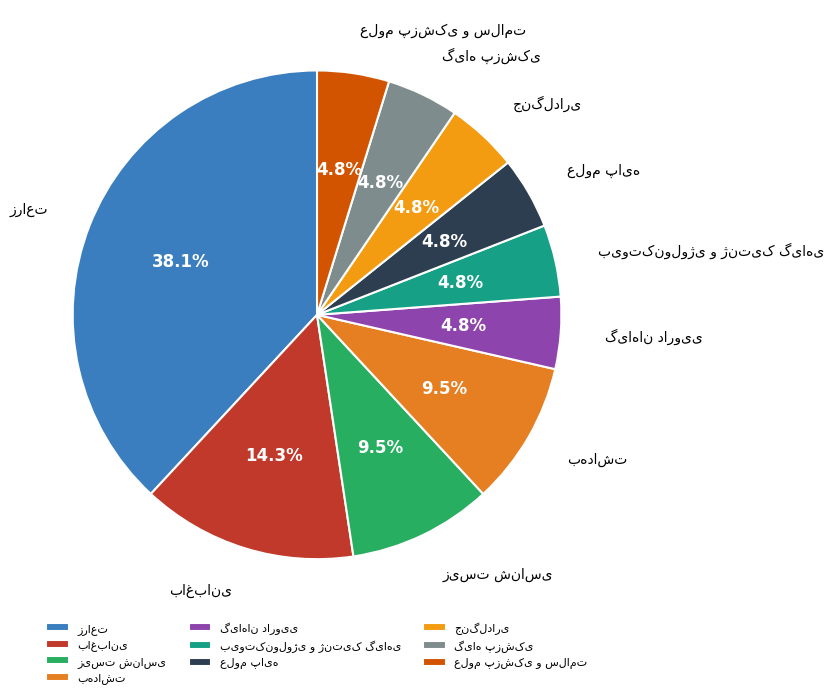

Is there a majority slice in this chart?

No